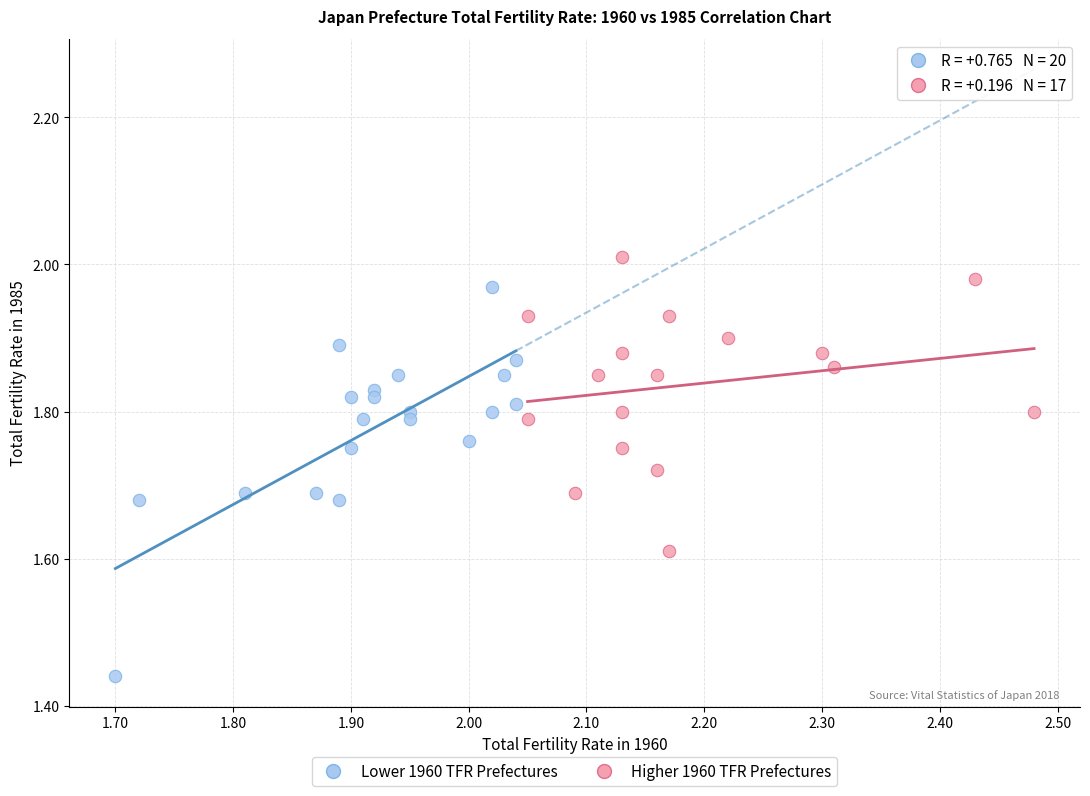

Which series reaches the minimum Y coordinate?

Lower 1960 TFR Prefectures